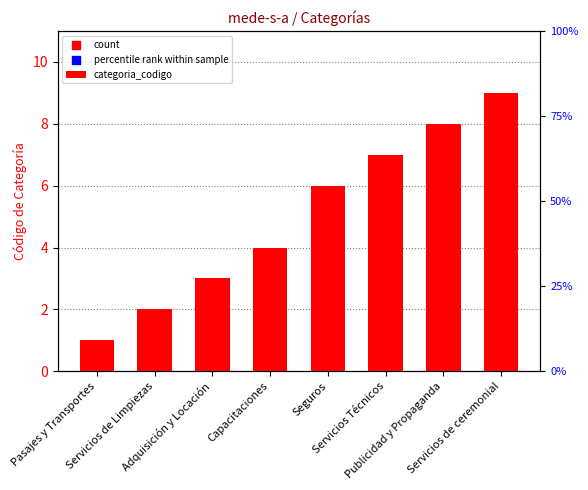

What is the change in value from Pasajes y Transportes to Servicios de Limpiezas?

+1